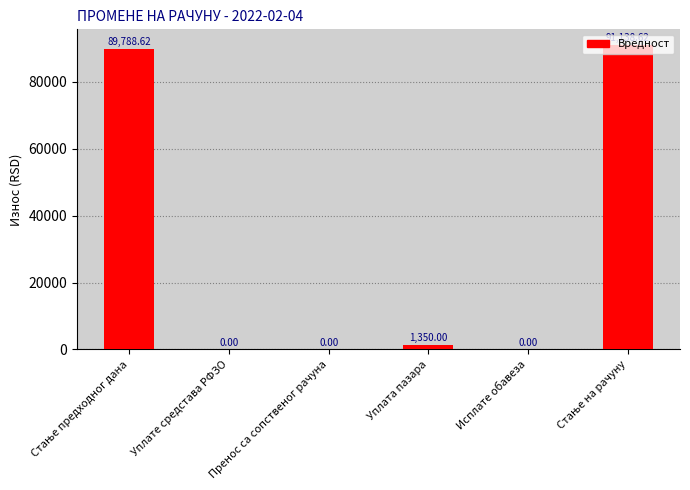

Where is the data nearest to the value 45569?

Уплата пазара